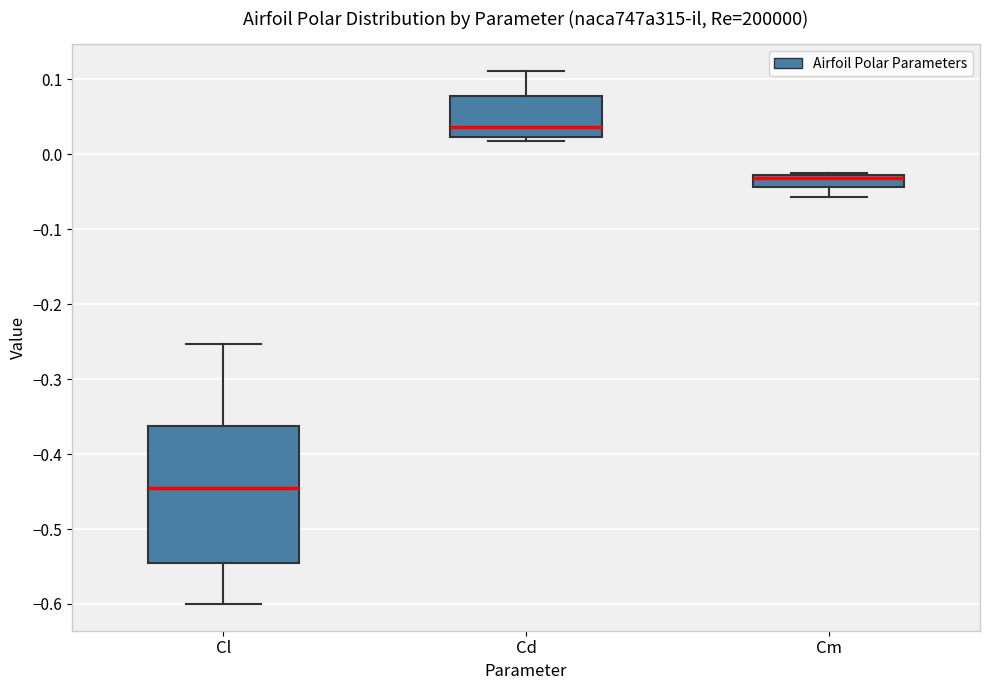

Reading left to right, transcribe this box plot: for each box, give where its median line is, the range the box spans, and where its two whiskers end, as read against the y-axis. The values are not printed on the chart, so give them approximately, as read against the axis.

Cl: median -0.45, box -0.55 to -0.36, whiskers -0.60 to -0.25
Cd: median 0.04, box 0.02 to 0.08, whiskers 0.02 (just below the box's lower edge) to 0.11
Cm: median -0.03 (drawn on the box's upper edge), box -0.04 to -0.03, whiskers -0.06 to -0.02